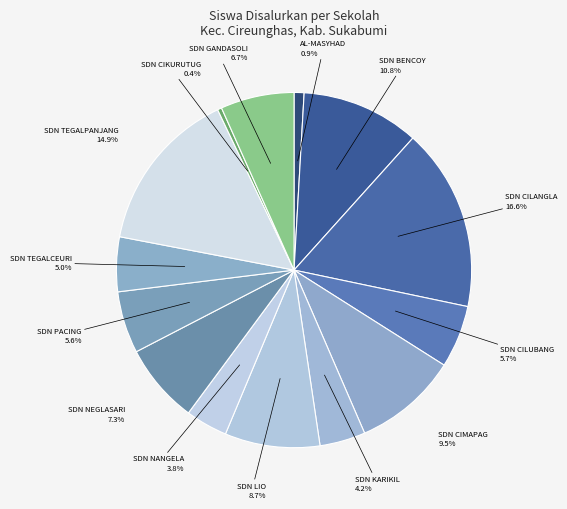

How many slices are in this pie chart?

14